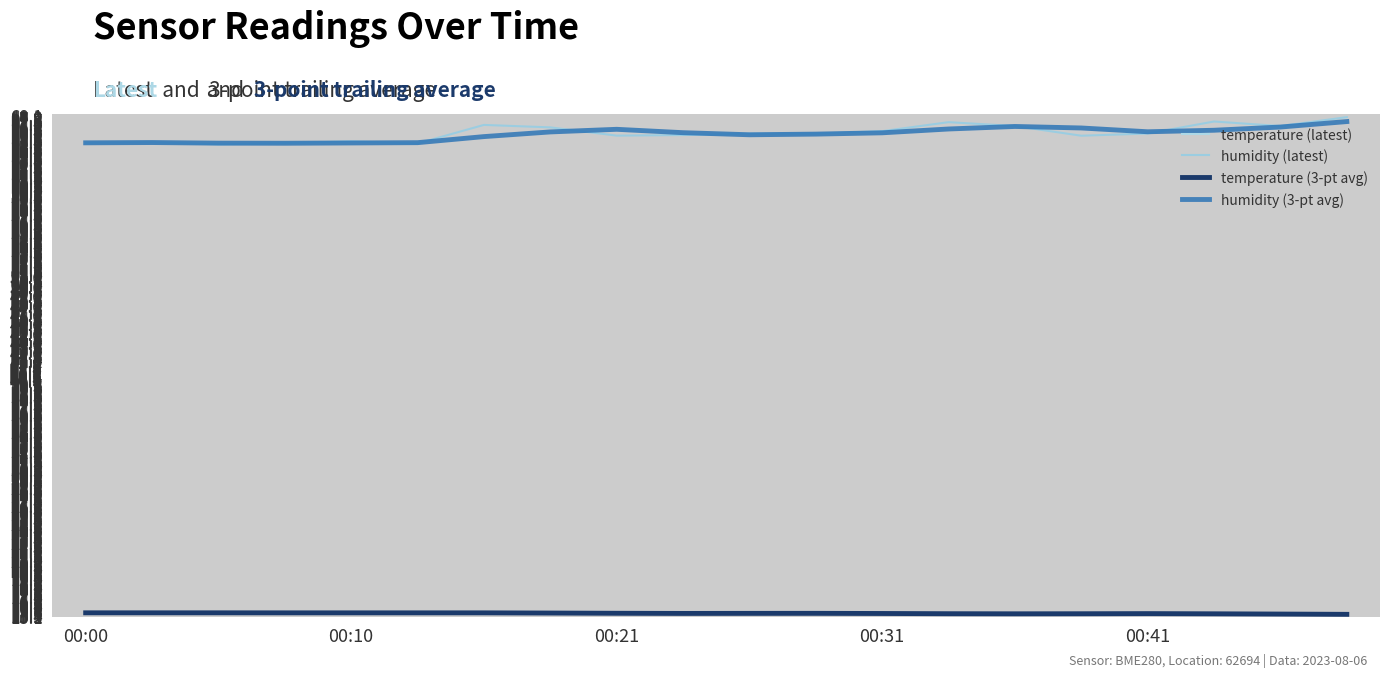

What is the average value of the temperature (latest) series?

15.5